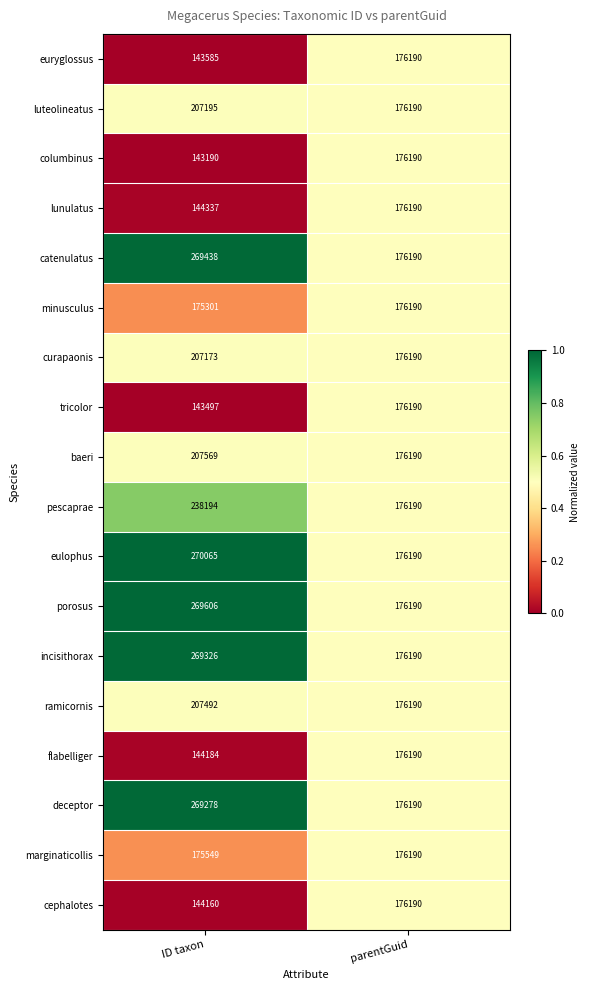

At which category is the sum across all series the highest?

ID taxon